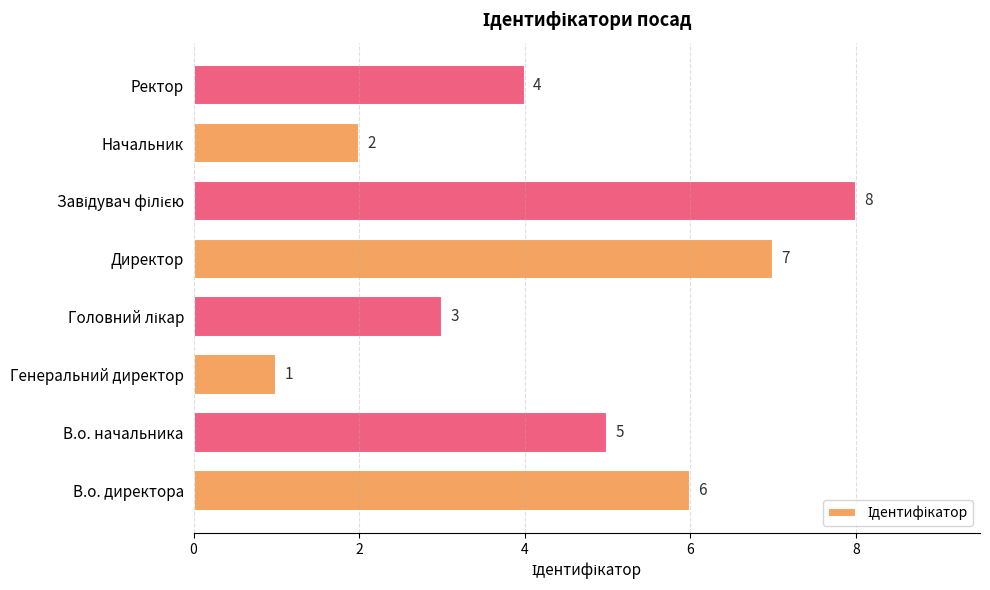

What value does the data have at В.о. начальника?

5